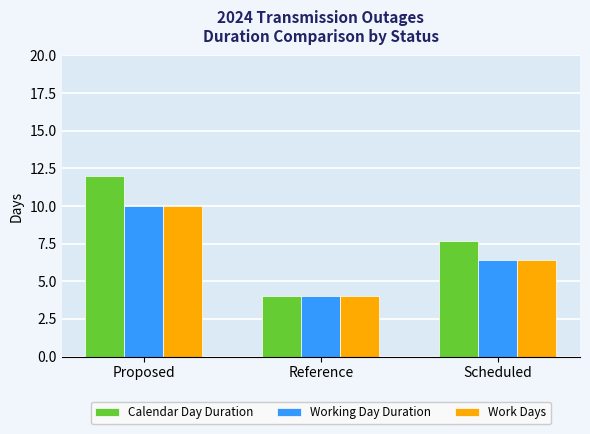

Is it true that Calendar Day Duration equals 4.7 at Scheduled?

False